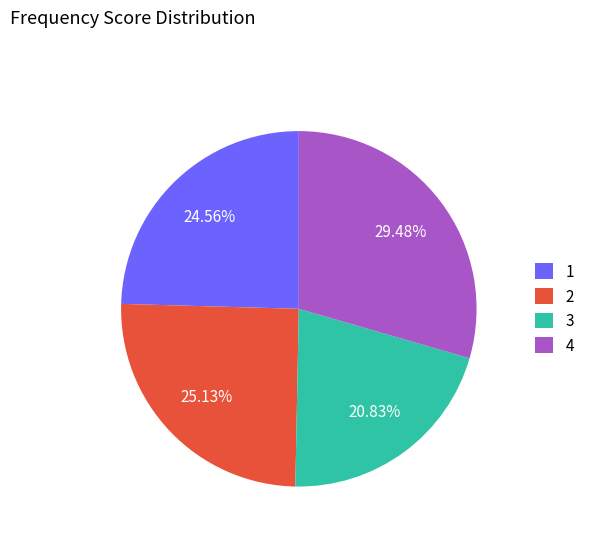

What is the ratio of the value at 3 to the value at 2?

0.8